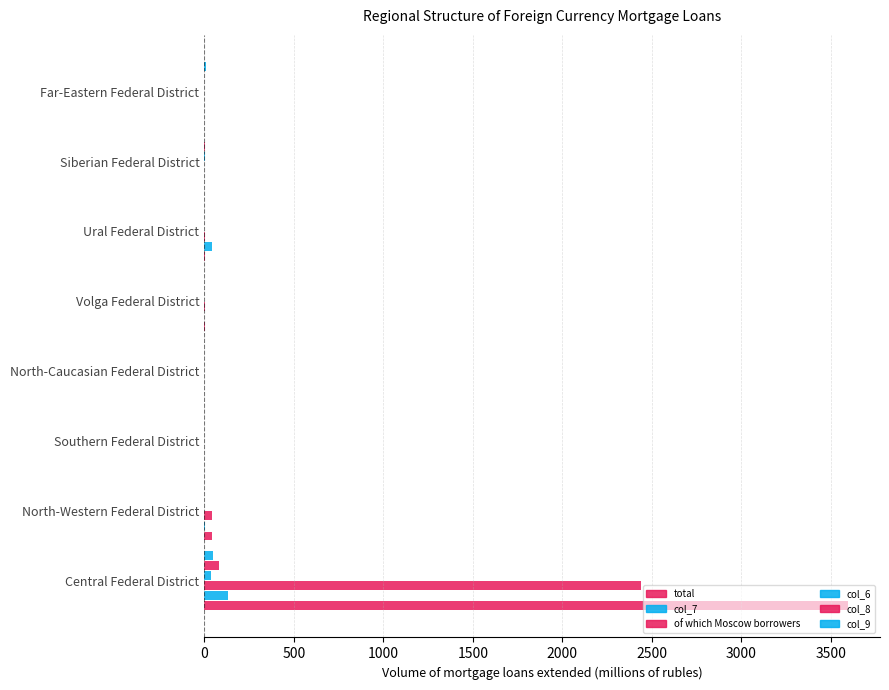

How many data points does each series have?

8